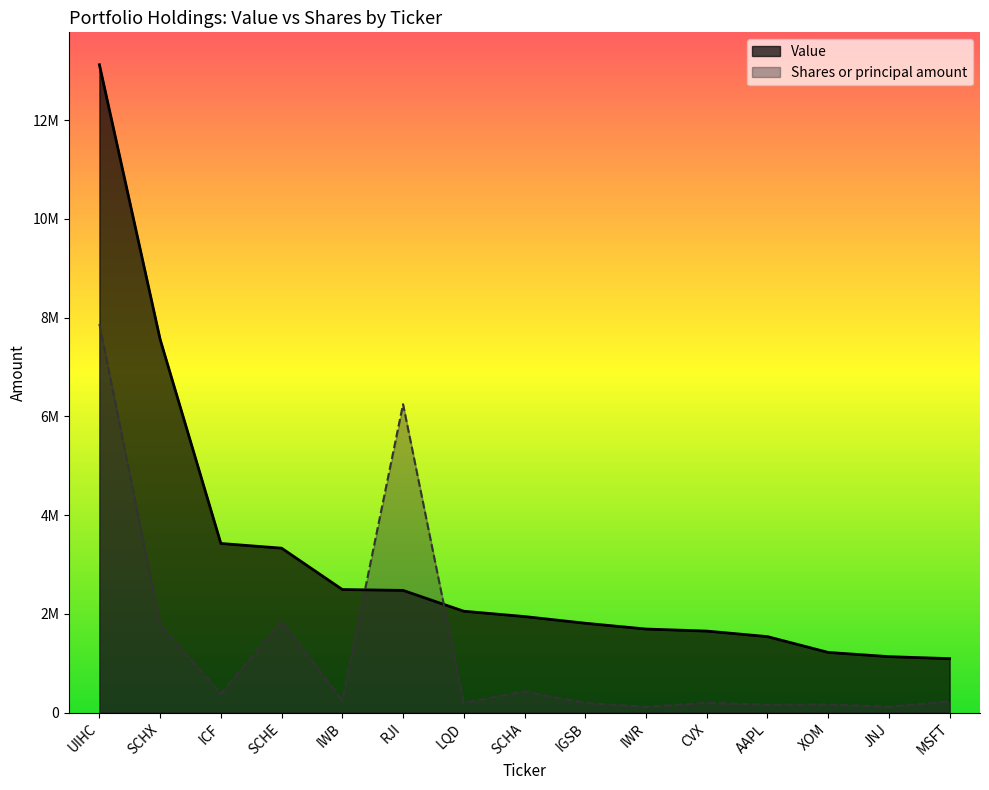

True or false: Shares or principal amount has more than 1 points higher than both neighbors.

True